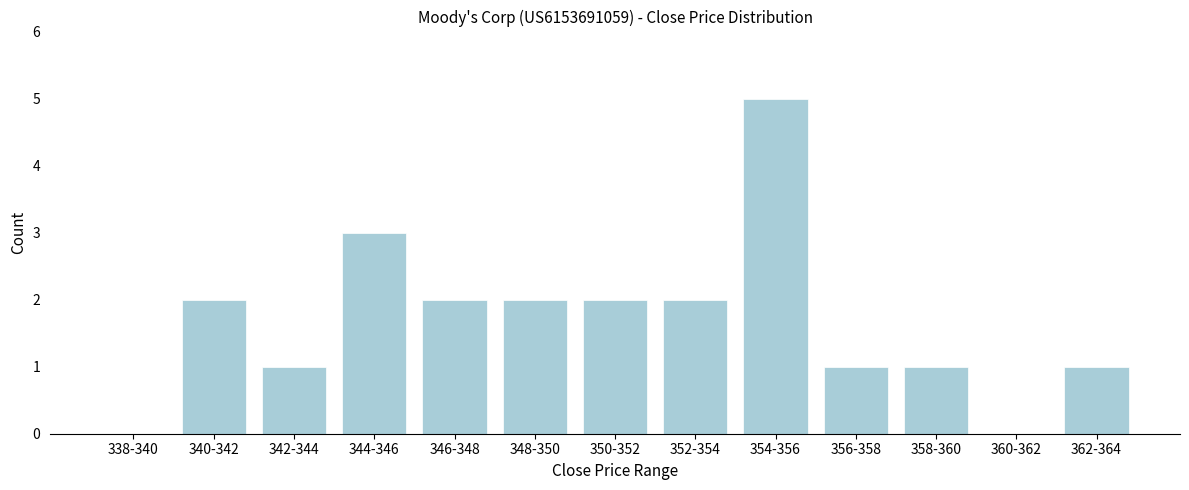

Reading left to right, transcribe all the data shown in this chart.

338-340=0	340-342=2	342-344=1	344-346=3	346-348=2	348-350=2	350-352=2	352-354=2	354-356=5	356-358=1	358-360=1	360-362=0	362-364=1